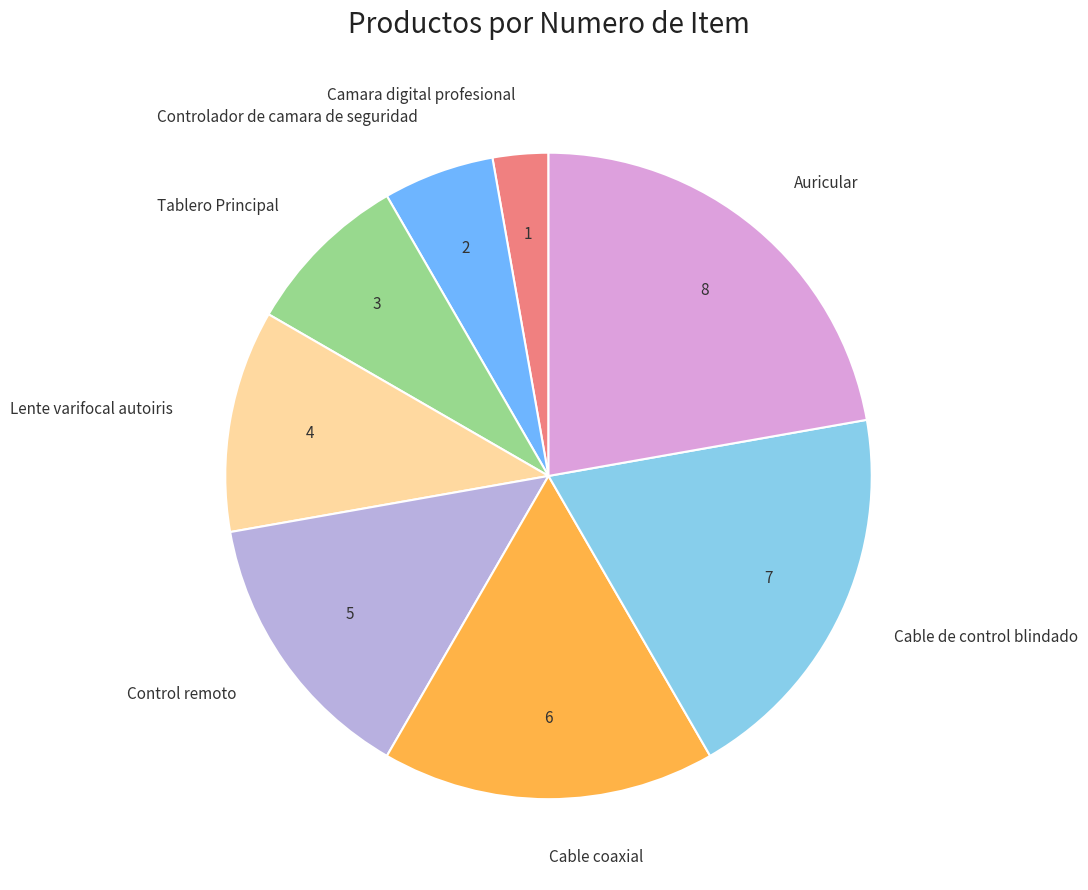

Is the sum of Auricular and Cable de control blindado greater than half?

No